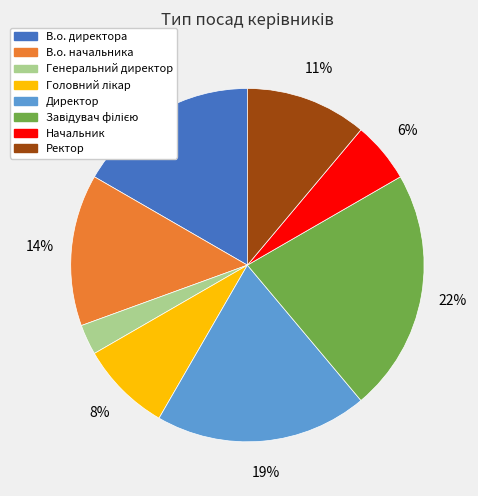

Approximately how many times larger is the value at Начальник compared to Ректор?

0.5